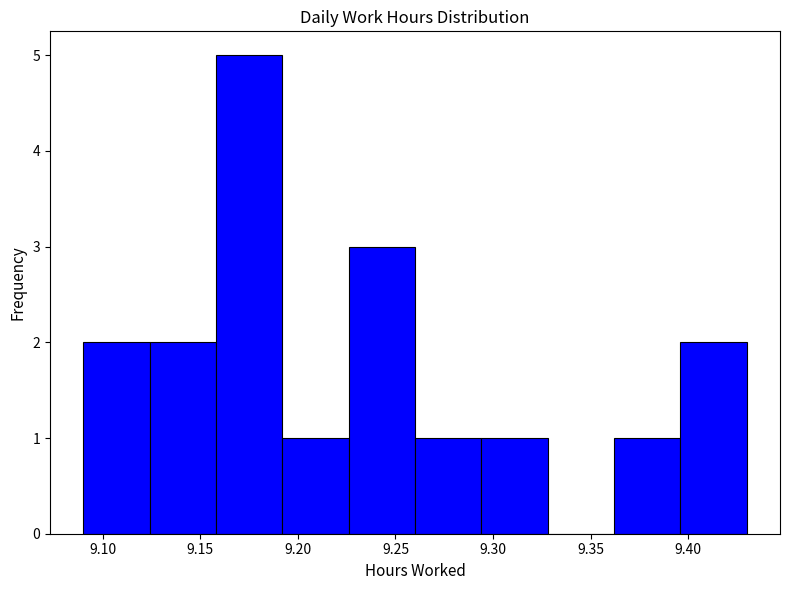

Reading left to right, list every bar in this chart as the range it spans on the x-axis followed by its height. Neither the bar edges nor the heights are printed on the chart, so give them approximately, as read against the axes.

9.090 to 9.124: 2
9.124 to 9.158: 2
9.158 to 9.192: 5
9.192 to 9.226: 1
9.226 to 9.260: 3
9.260 to 9.294: 1
9.294 to 9.328: 1
9.328 to 9.362: 0
9.362 to 9.396: 1
9.396 to 9.430: 2